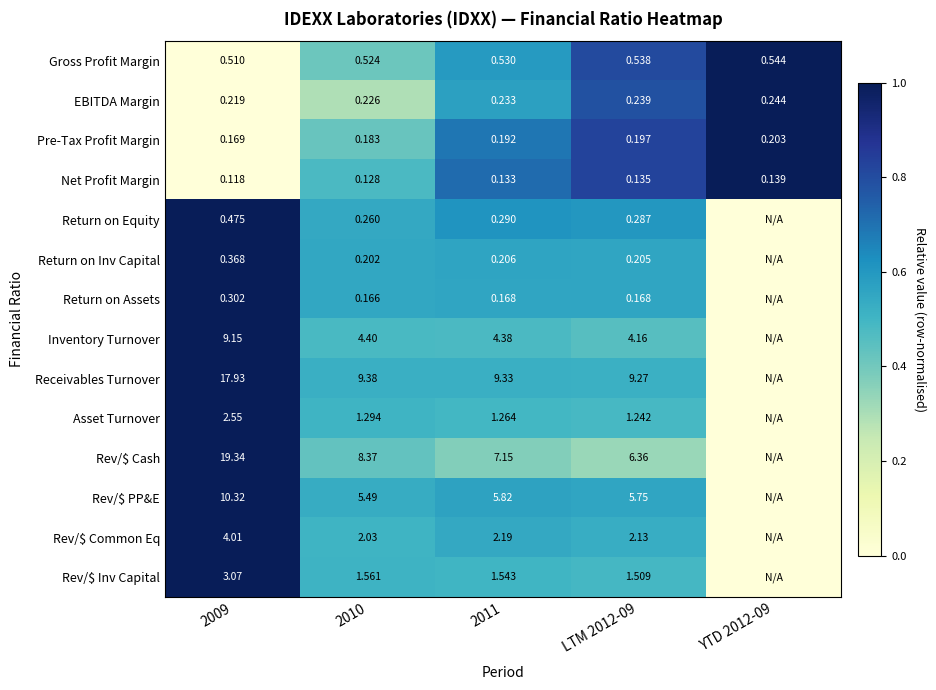

At how many categories does at least one series exceed 0?

5